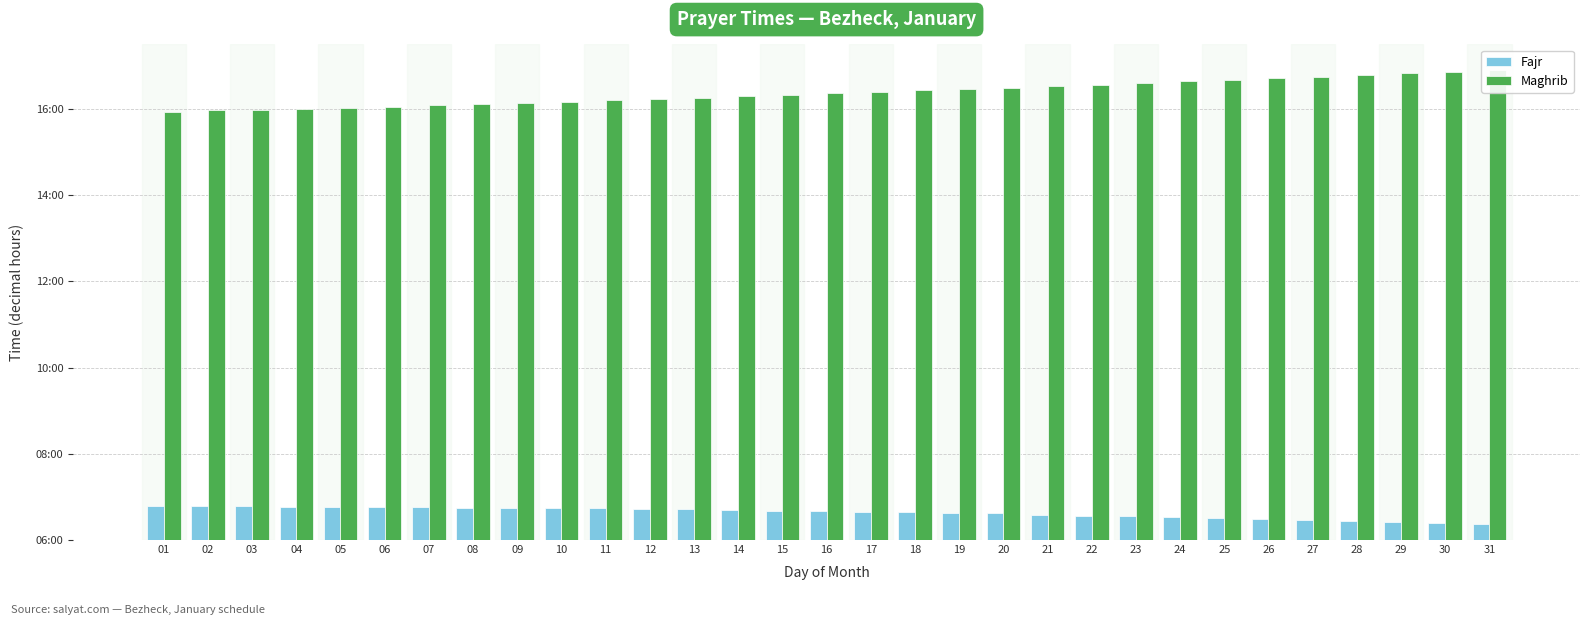

Reading left to right, list all the values displayed in this chart.

Fajr: 6.8	6.8	6.8	6.8	6.8	6.8	6.8	6.8	6.8	6.7	6.7	6.7	6.7	6.7	6.7	6.7	6.7	6.7	6.6	6.6	6.6	6.6	6.5	6.5	6.5	6.5	6.5	6.5	6.4	6.4	6.4
Maghrib: 15.9	16.0	16.0	16.0	16.0	16.1	16.1	16.1	16.1	16.2	16.2	16.2	16.3	16.3	16.3	16.4	16.4	16.4	16.5	16.5	16.5	16.6	16.6	16.6	16.7	16.7	16.8	16.8	16.8	16.9	16.9